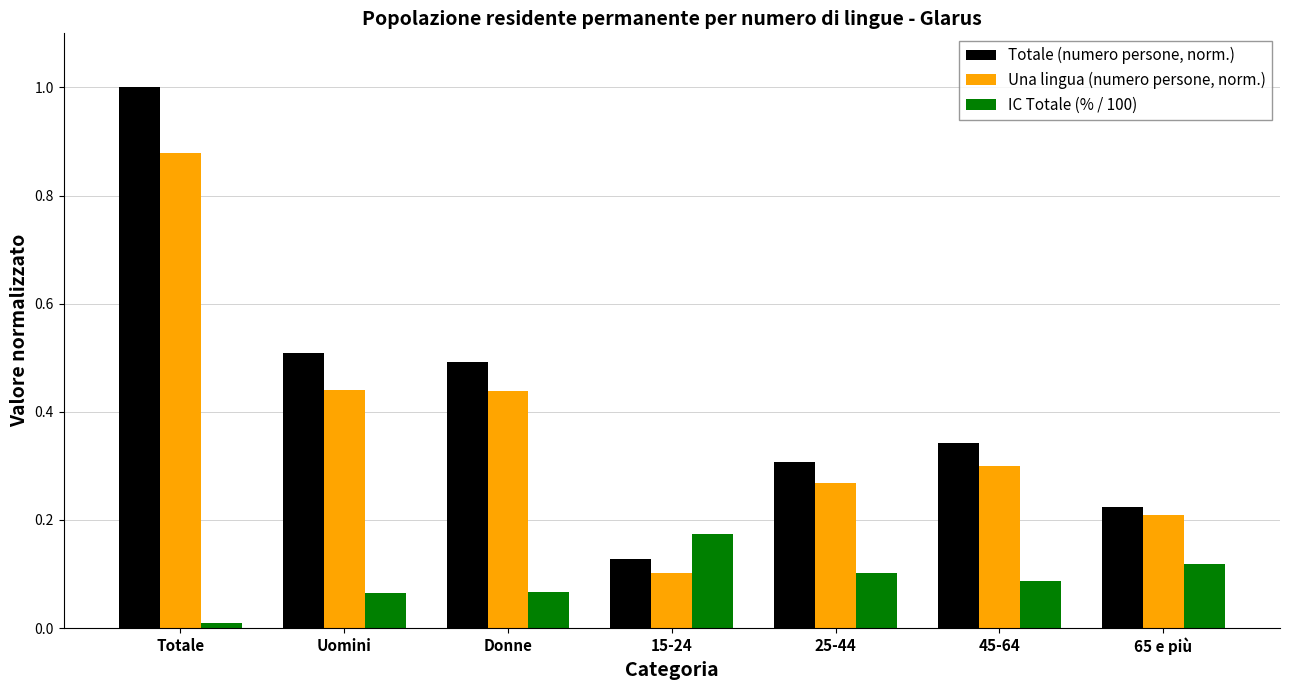

What position from the right is Donne?

5